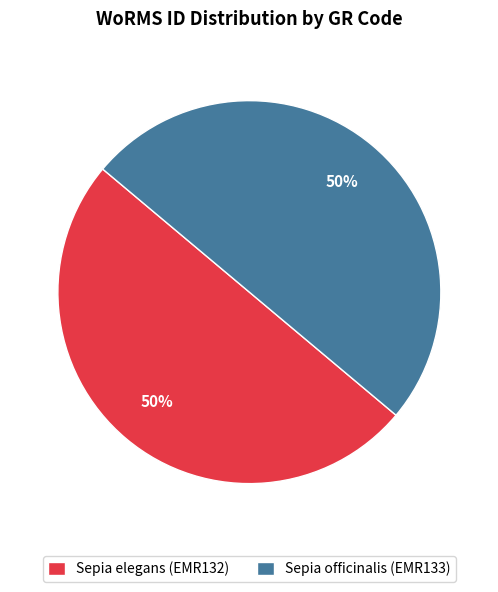

To the nearest percent, what portion does Sepia elegans (EMR132) represent?

50%